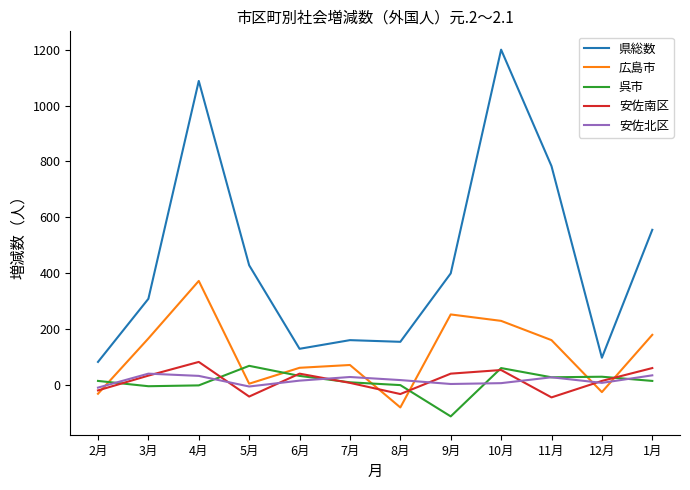

At which category does 安佐南区 reach its first local valley?

5月